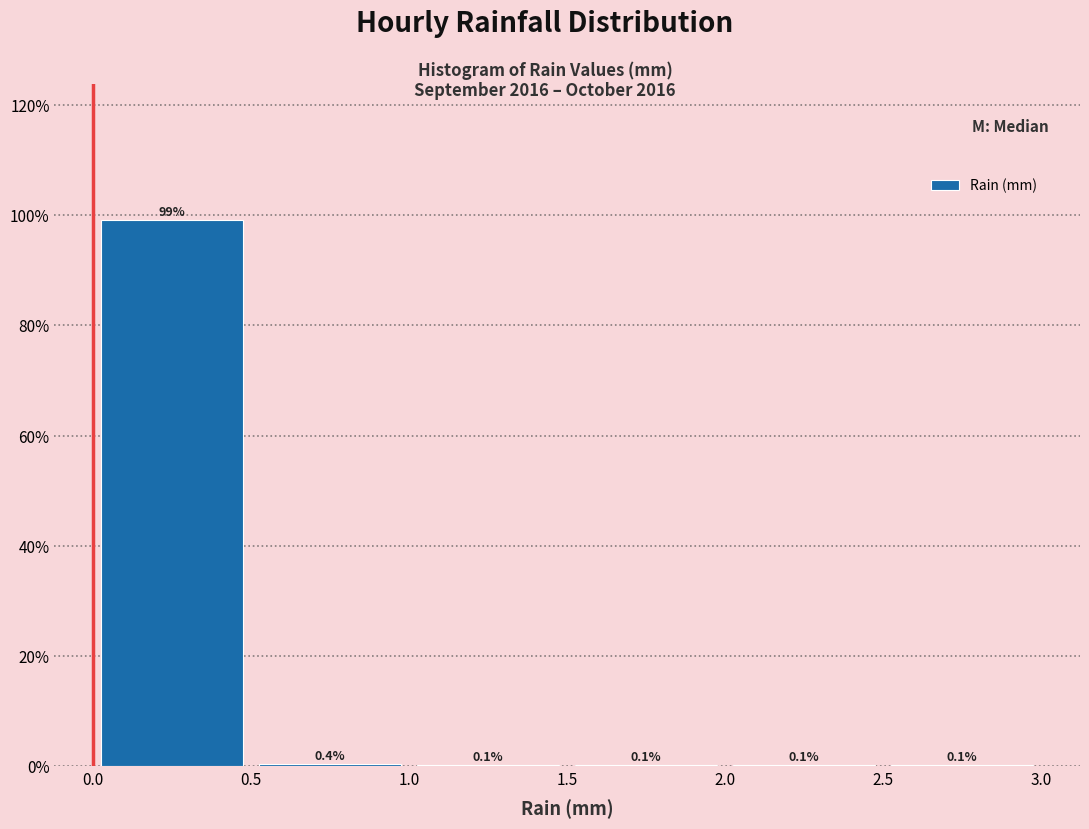

What is the height of the bar covering 0.5 to 1.0 on the x-axis?

0.4